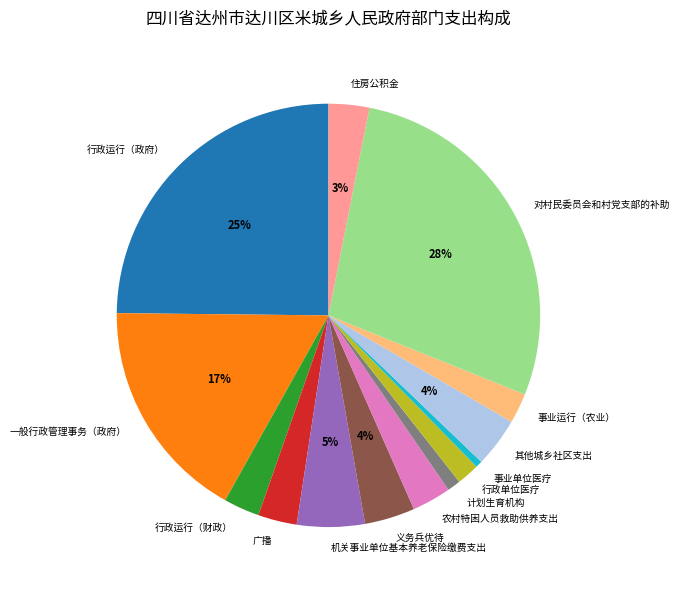

The 其他城乡社区支出 slice represents 17% of the pie. True or false?

False